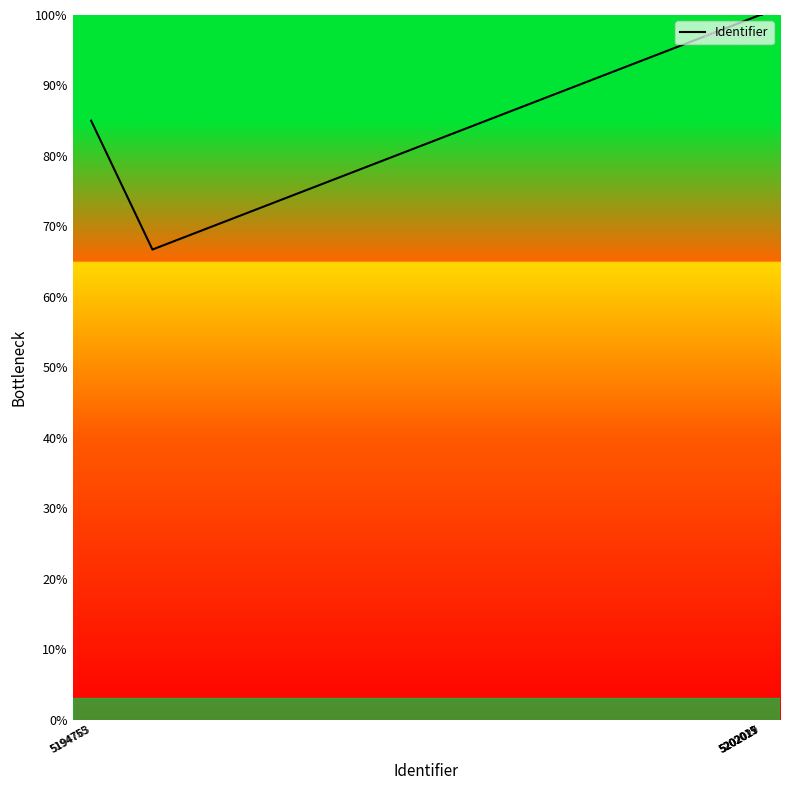

What is the minimum value shown in the chart?

66.7